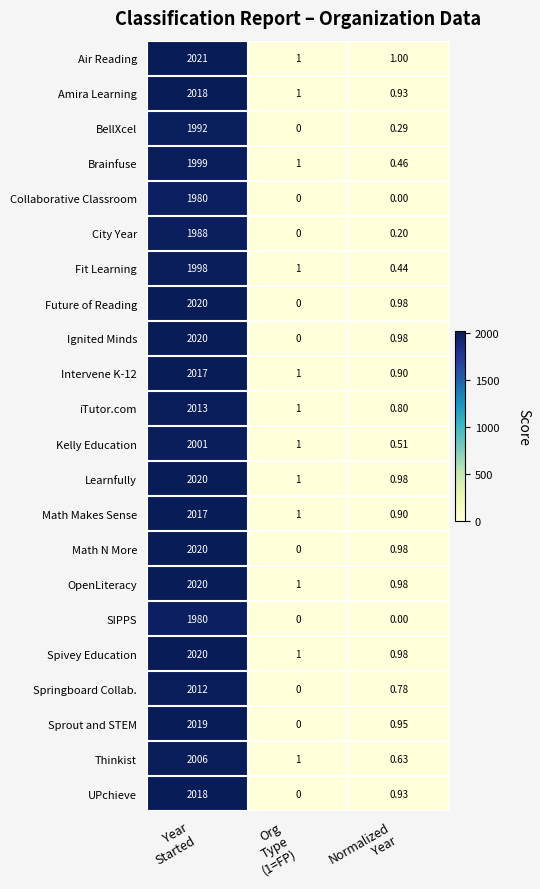

Which series has the largest total across all categories?

Air Reading